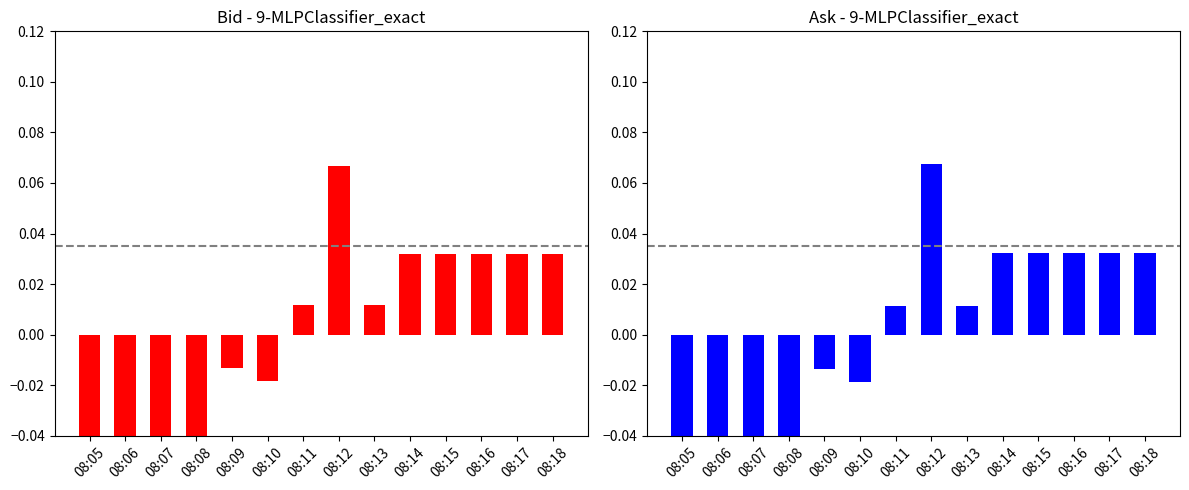

What is the difference between the maximum and minimum values in the Ask series?

0.1